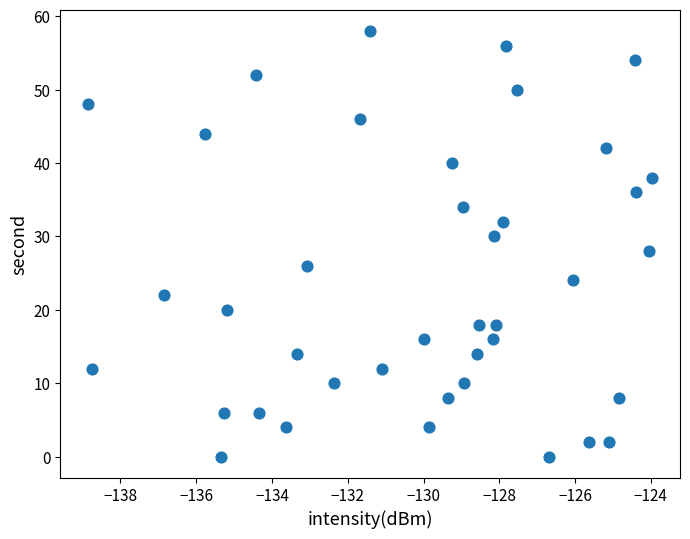

What is the range of Y values (max minus min)?

58